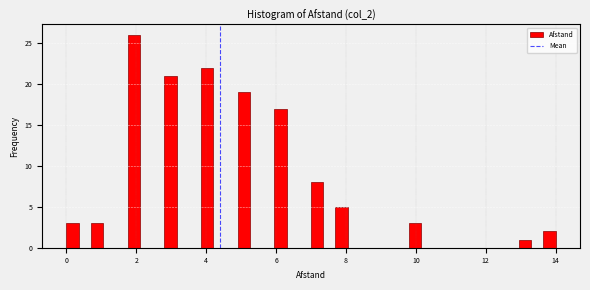

Read against the x-axis, roughly where is the centre of the tallest bar?

2.0